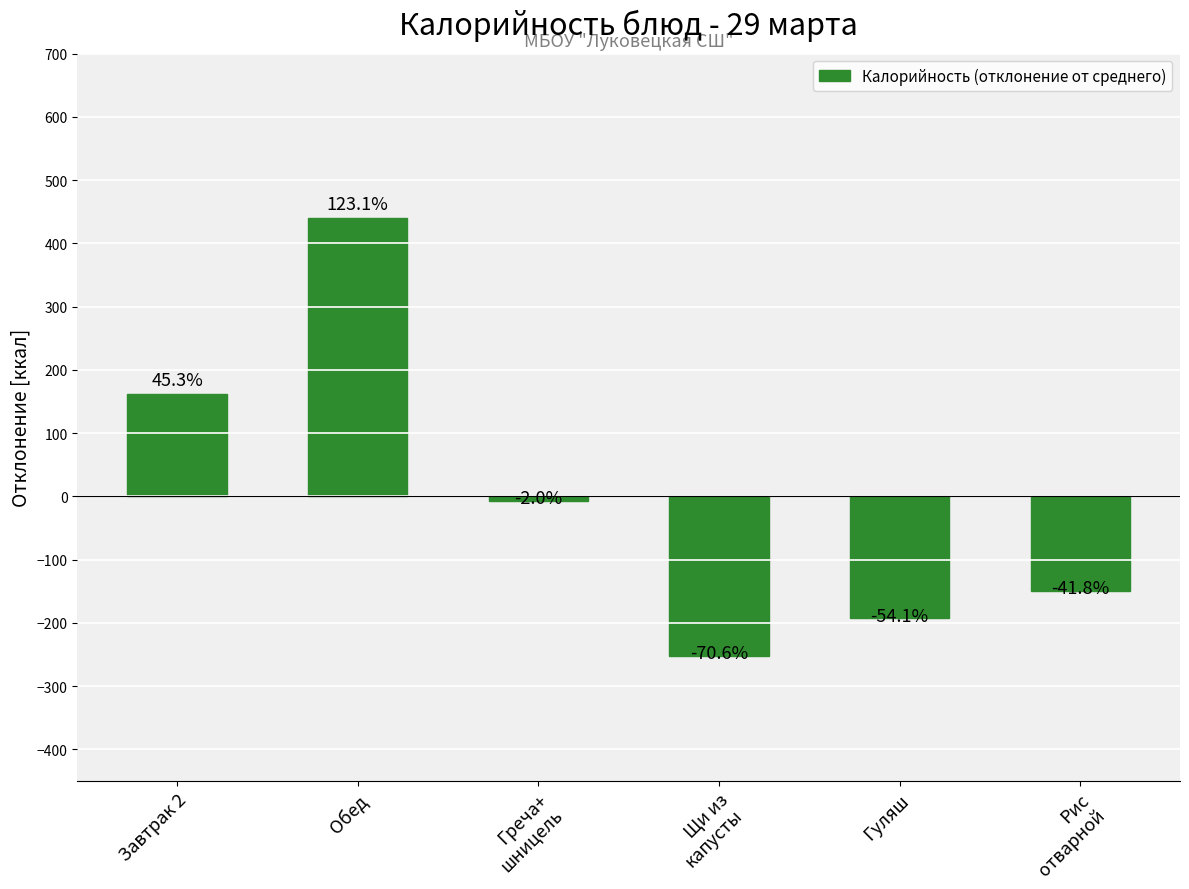

Is it true that the value at Рис
отварной is -194.5?

False